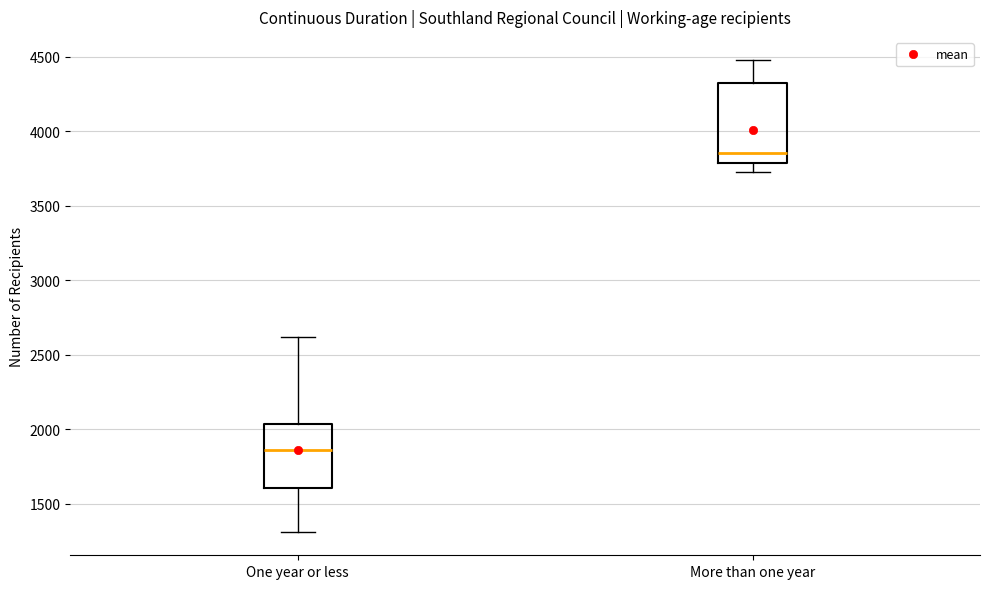

Comparing the boxes themselves (not the whiskers), which one is the tallest?

More than one year